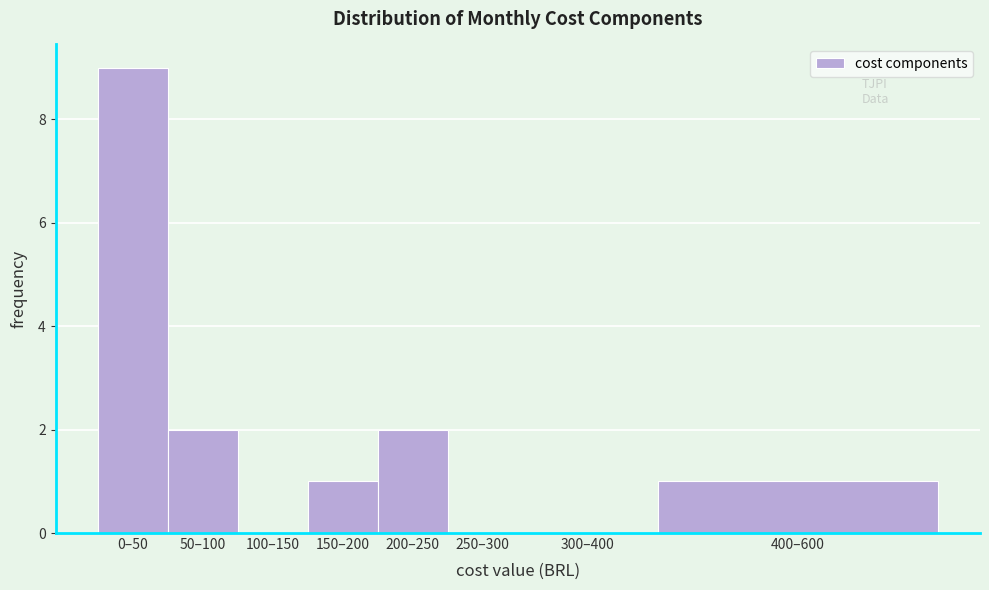

Reading left to right, what are all the values shown in this chart?

0–50=9	50–100=2	100–150=0	150–200=1	200–250=2	250–300=0	300–400=0	400–600=1